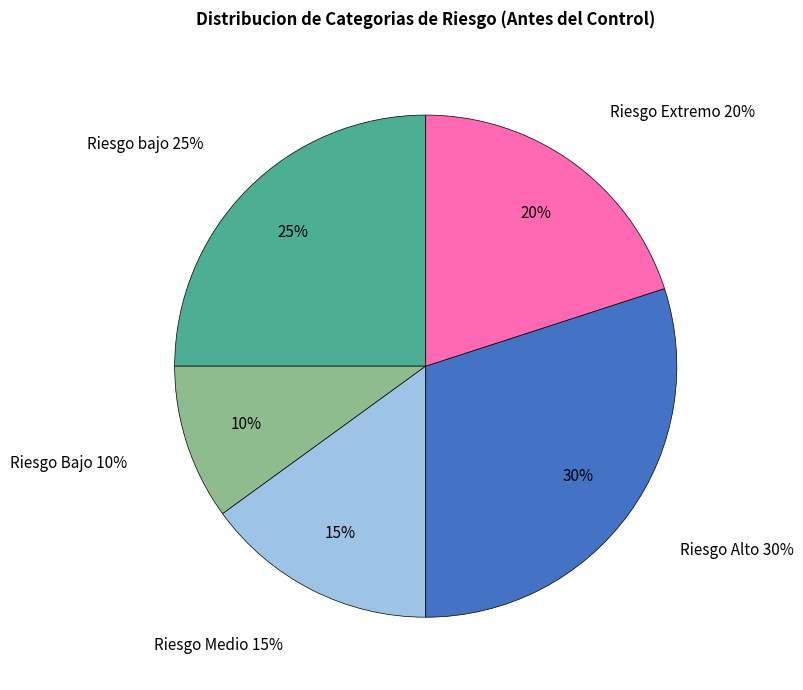

Approximately how many times larger is the value at Riesgo bajo compared to Riesgo Medio?

1.7